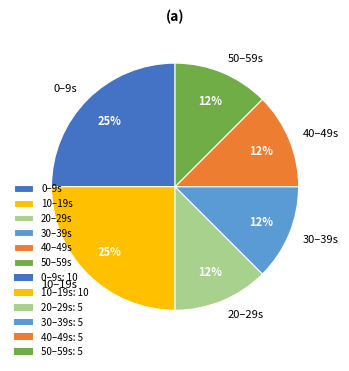

How many slices are in this pie chart?

6